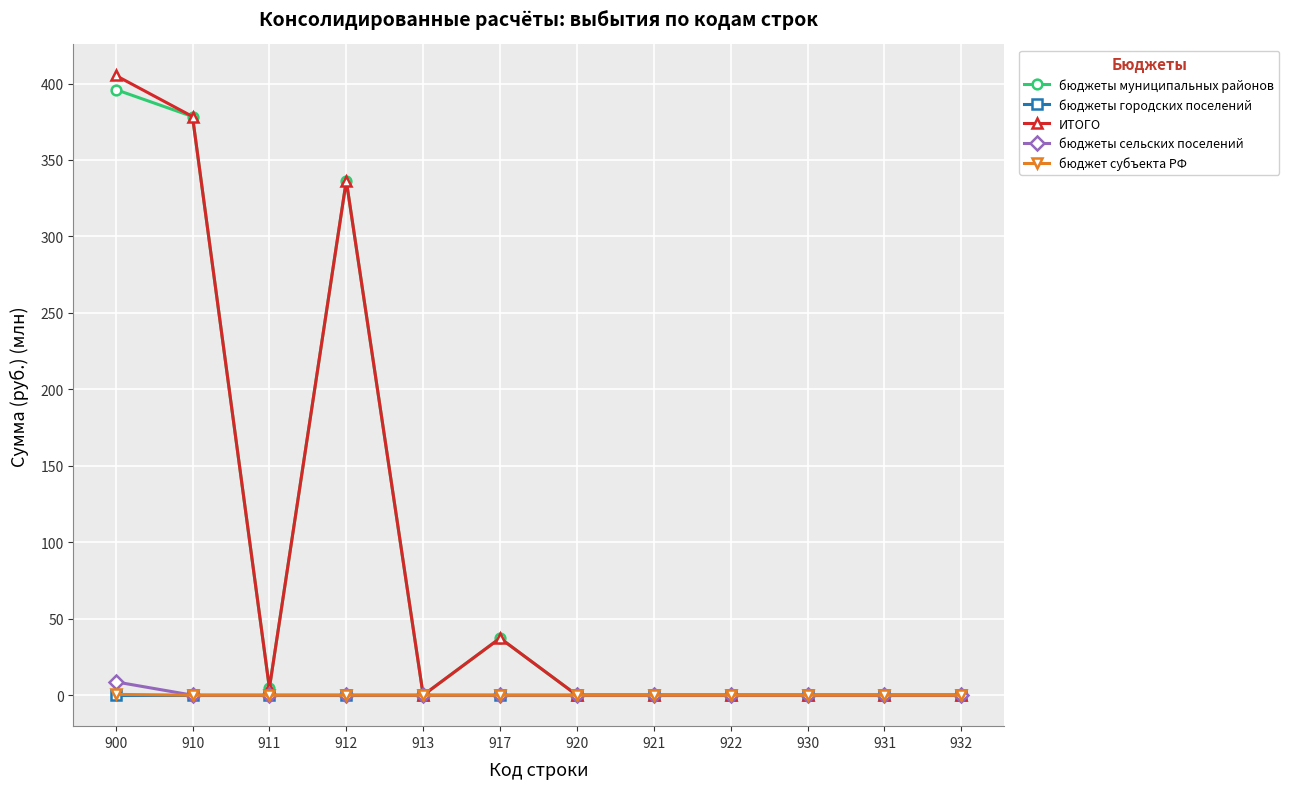

Which series has the largest range (max minus min)?

ИТОГО